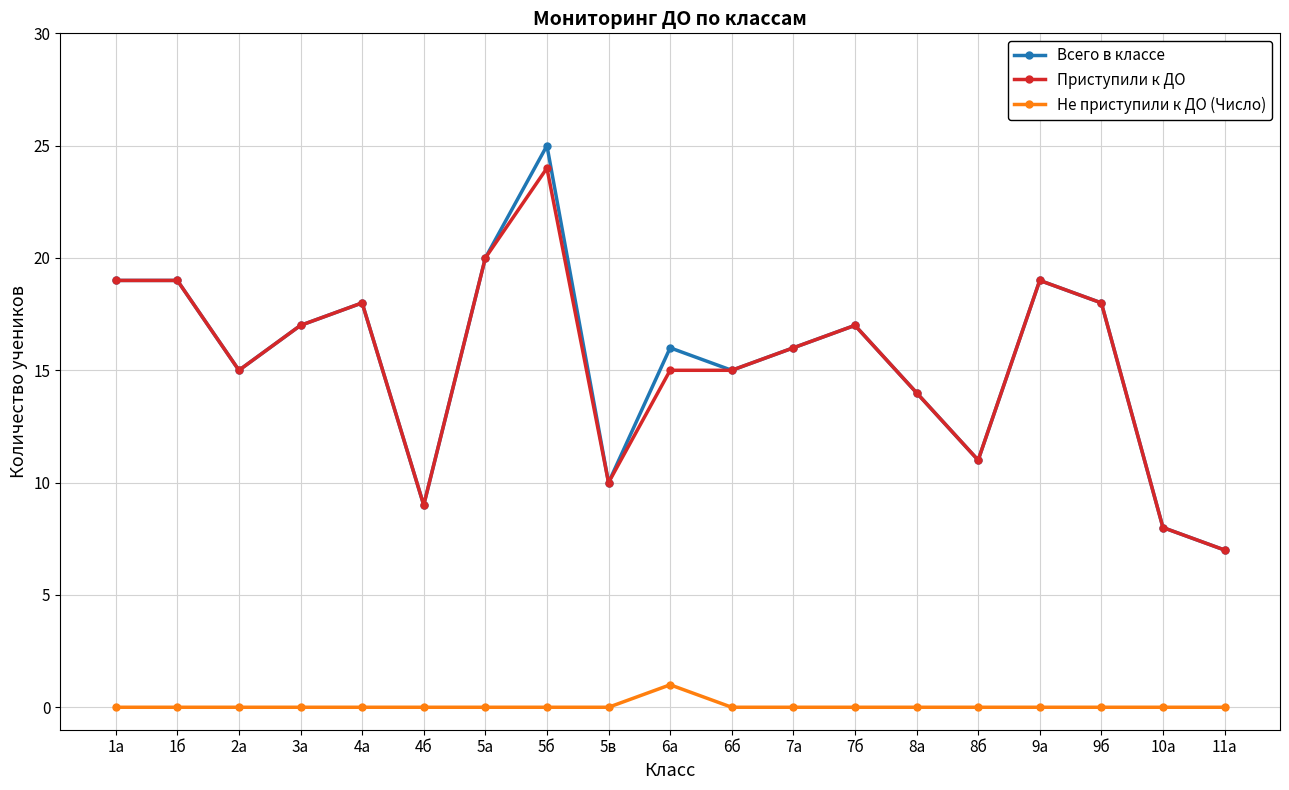

Reading left to right, what are all the values shown in this chart?

Всего в классе: 1а=19	1б=19	2а=15	3а=17	4а=18	4б=9	5а=20	5б=25	5в=10	6а=16	6б=15	7а=16	7б=17	8а=14	8б=11	9а=19	9б=18	10а=8	11а=7
Приступили к ДО: 1а=19	1б=19	2а=15	3а=17	4а=18	4б=9	5а=20	5б=24	5в=10	6а=15	6б=15	7а=16	7б=17	8а=14	8б=11	9а=19	9б=18	10а=8	11а=7
Не приступили к ДО (Число): 1а=0	1б=0	2а=0	3а=0	4а=0	4б=0	5а=0	5б=0	5в=0	6а=1	6б=0	7а=0	7б=0	8а=0	8б=0	9а=0	9б=0	10а=0	11а=0